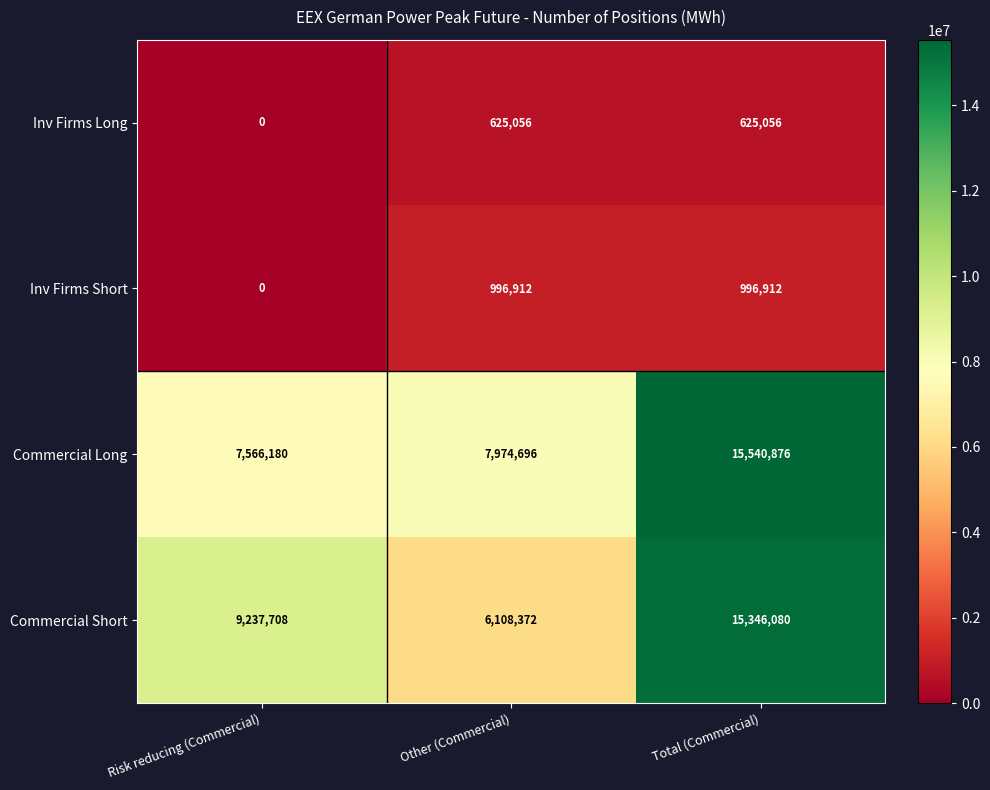

Between Risk reducing (Commercial) and Other (Commercial), which series saw the biggest shift?

Commercial Short